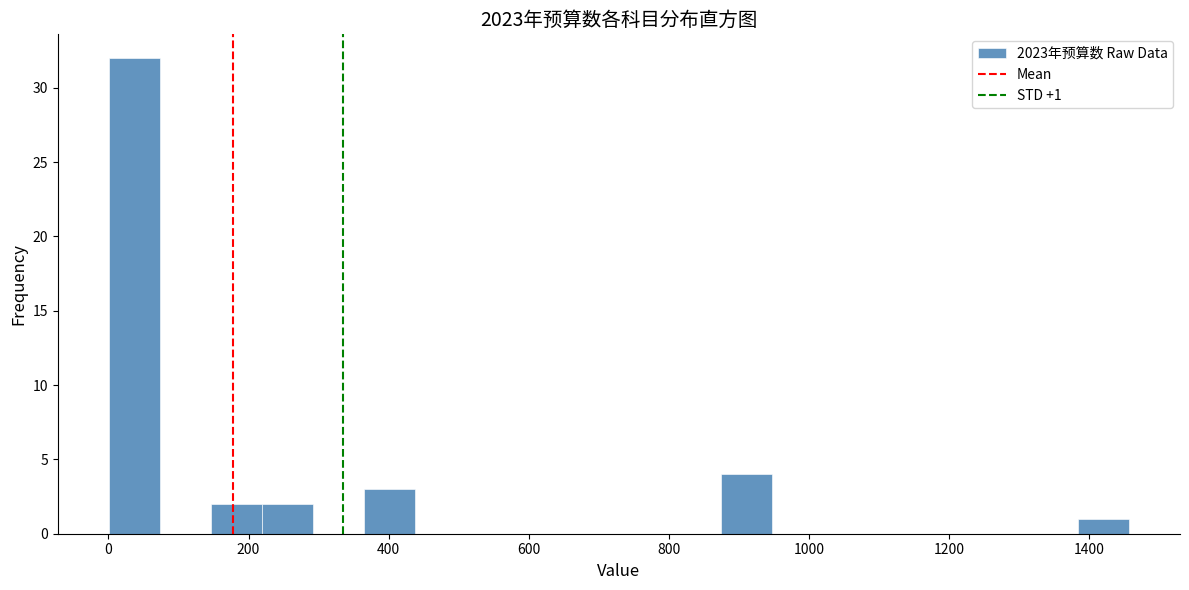

Read against the x-axis, roughly where is the centre of the tallest bar?

40